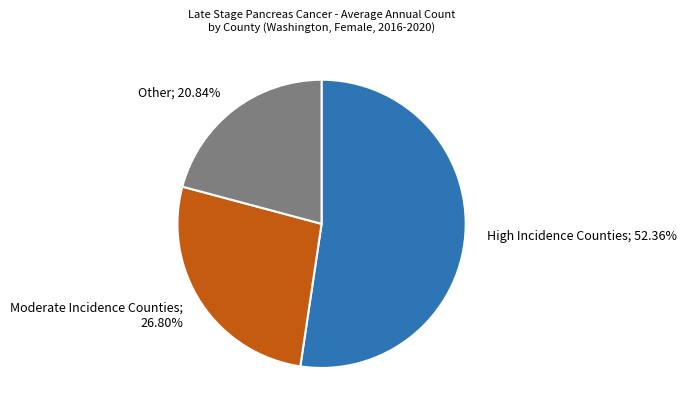

How many slices are in this pie chart?

3